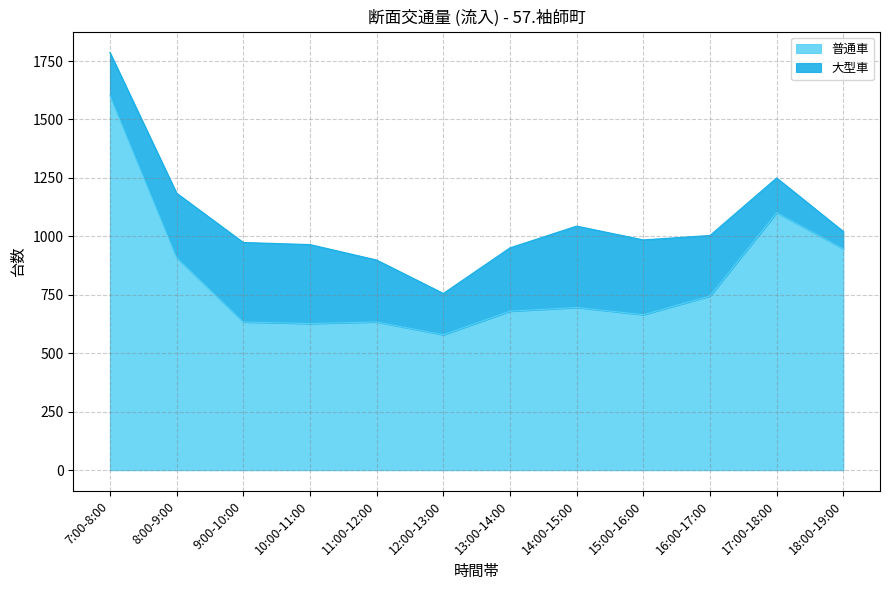

What is the average value?

818